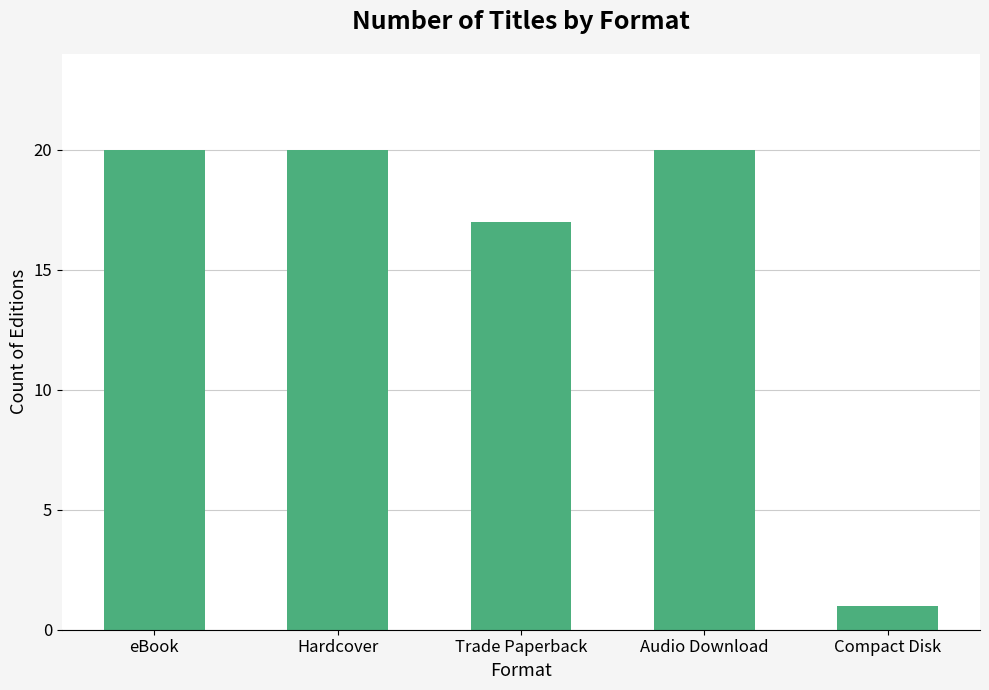

What is the difference between the maximum and second lowest values?

3